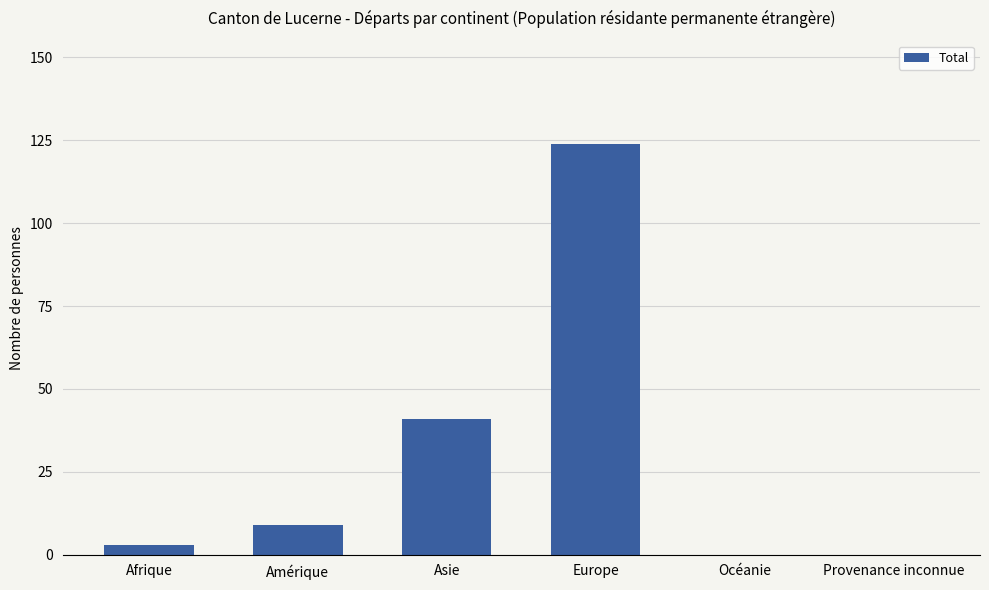

What is the sum of all values?

177